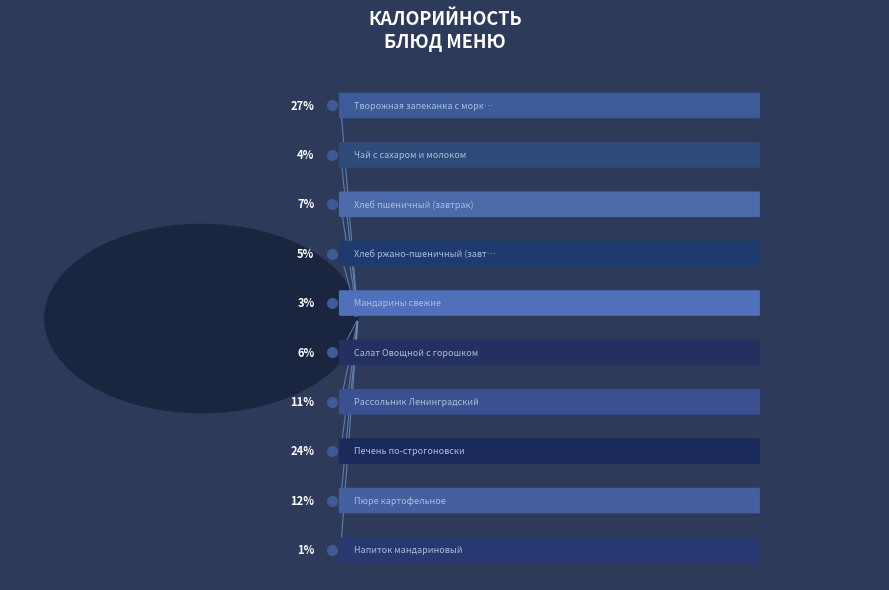

Which has a higher value, Хлеб пшеничный (завтрак) or Напиток мандариновый?

Хлеб пшеничный (завтрак)